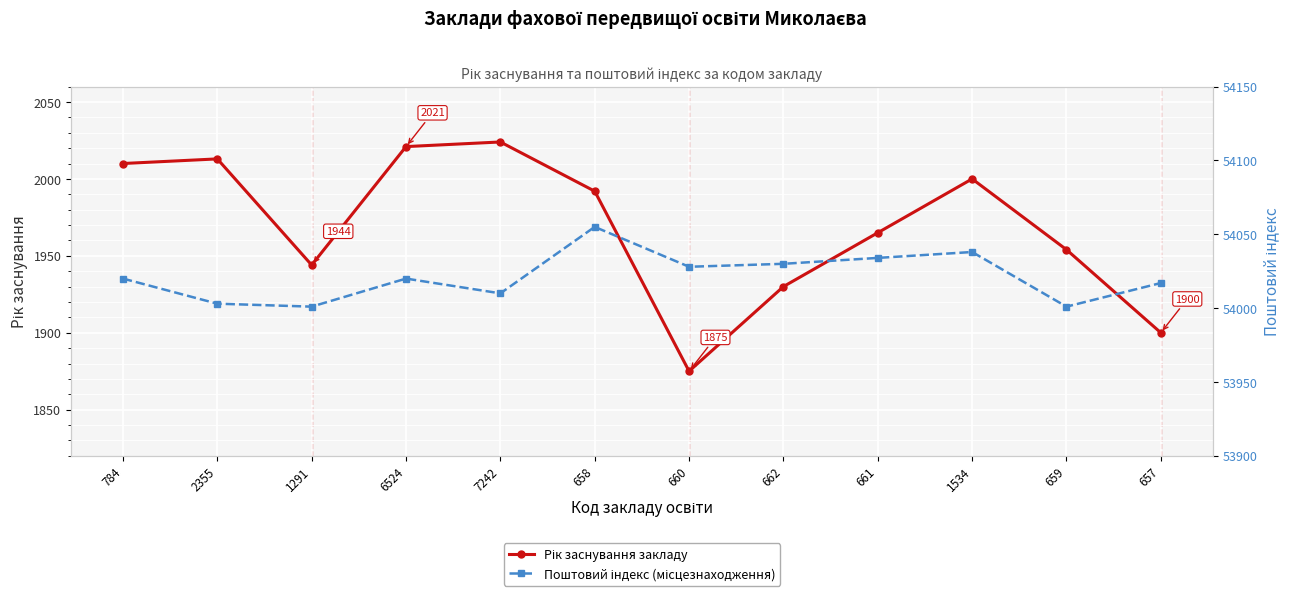

How many categories are shown in the chart?

12